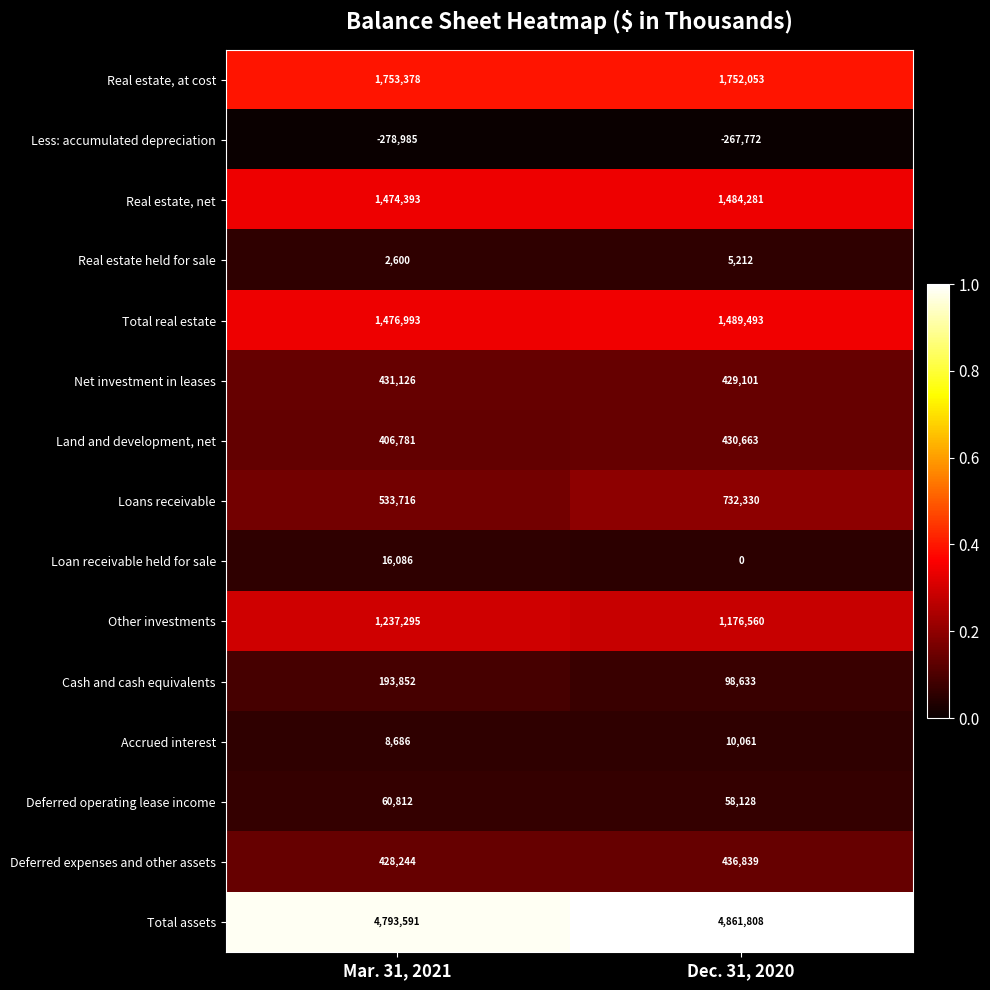

Where is Real estate, net nearest to the value 1479337?

Mar. 31, 2021